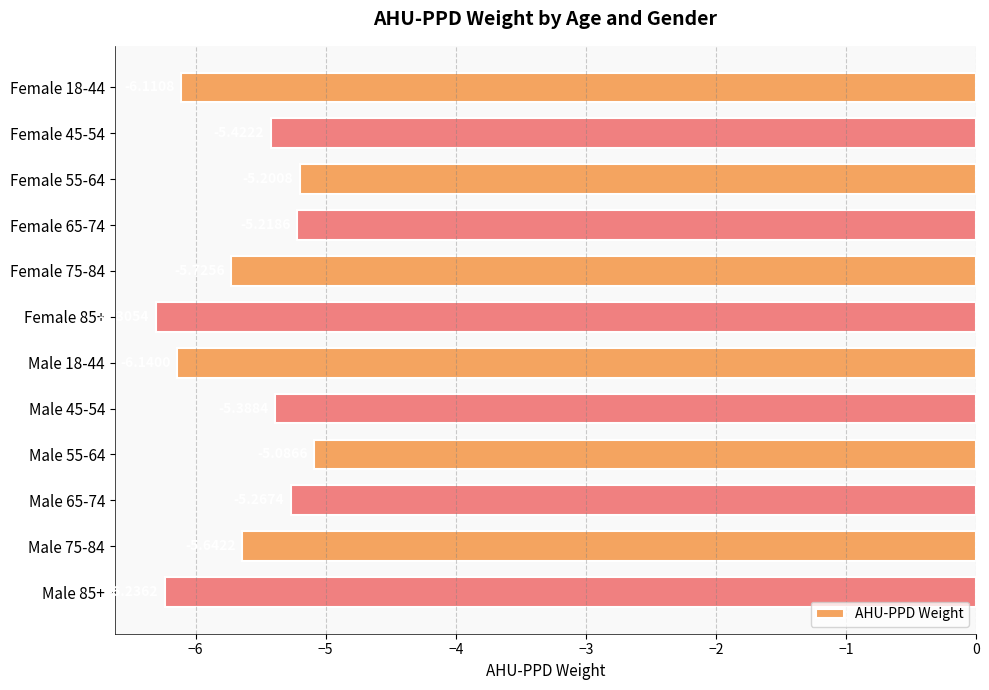

List the labels in order of value, smallest first.

Female 85+, Male 85+, Male 18-44, Female 18-44, Female 75-84, Male 75-84, Female 45-54, Male 45-54, Male 65-74, Female 65-74, Female 55-64, Male 55-64